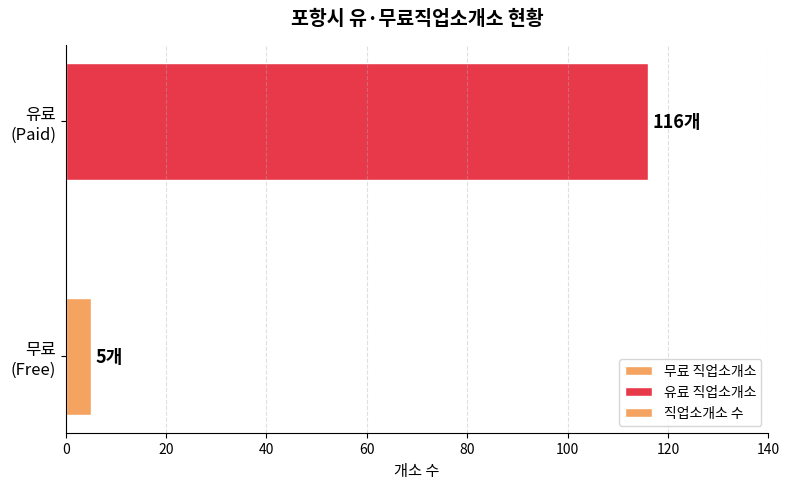

How many bars are there in total?

2